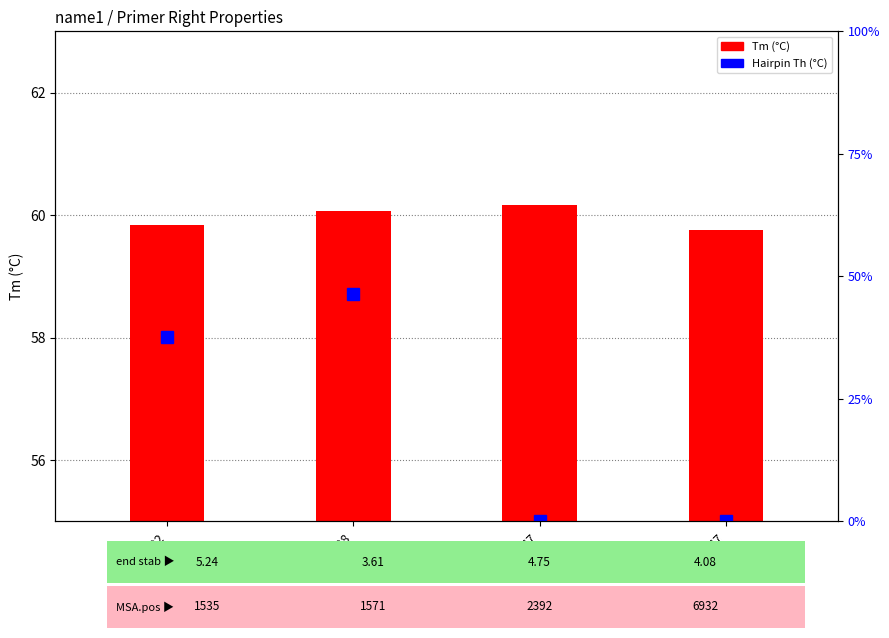

Rank the series at pos=1392 from lowest to highest value.

Hairpin Th (°C), Tm (°C)